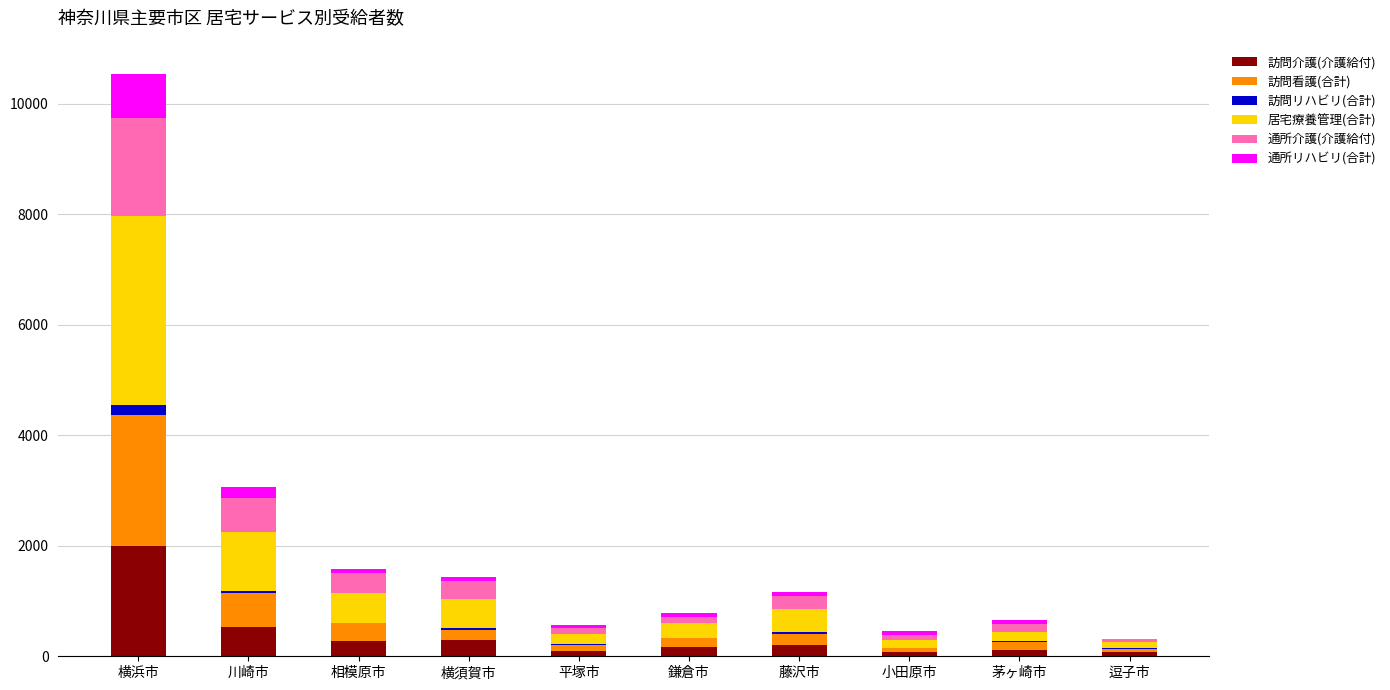

What is the highest value of the 訪問介護(介護給付) series?

1998